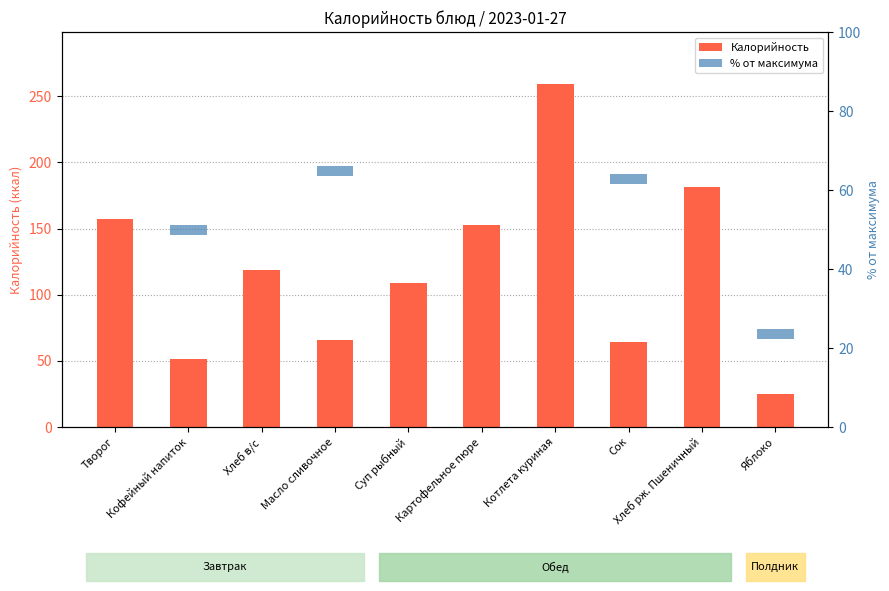

At which label is Калорийность closest to 142?

Картофельное пюре